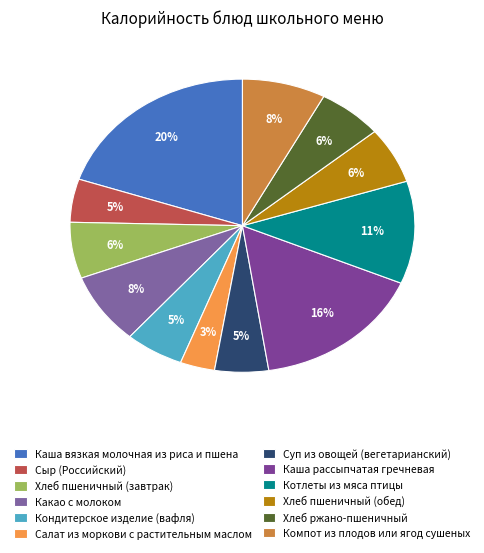

What is the largest slice in the pie chart?

Каша вязкая молочная из риса и пшена